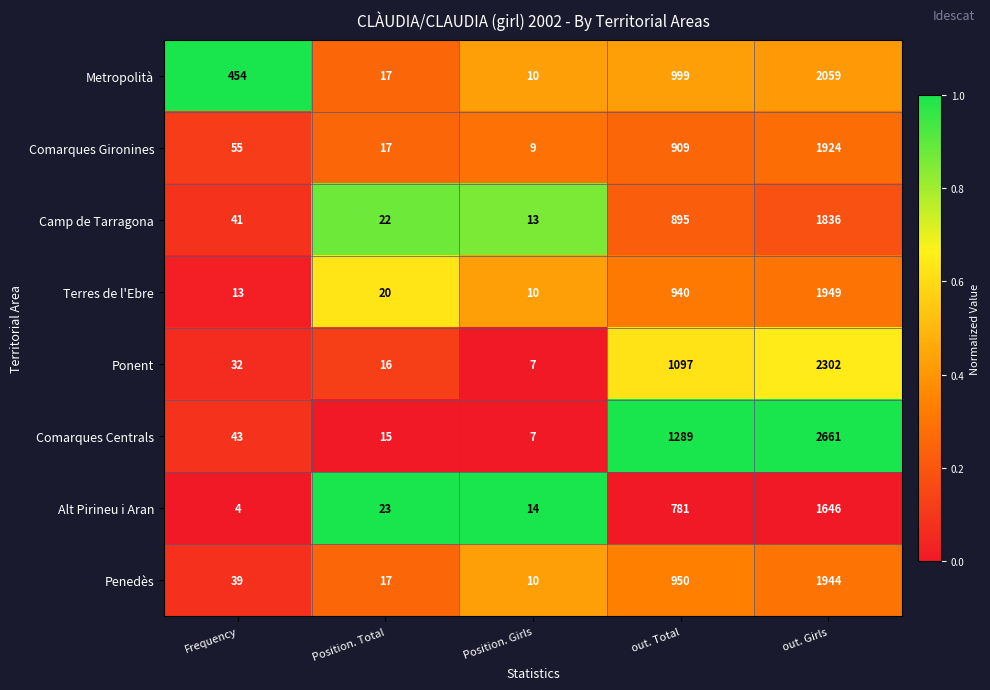

What is the sum of the Alt Pirineu i Aran values at Frequency and out. Girls?

1650